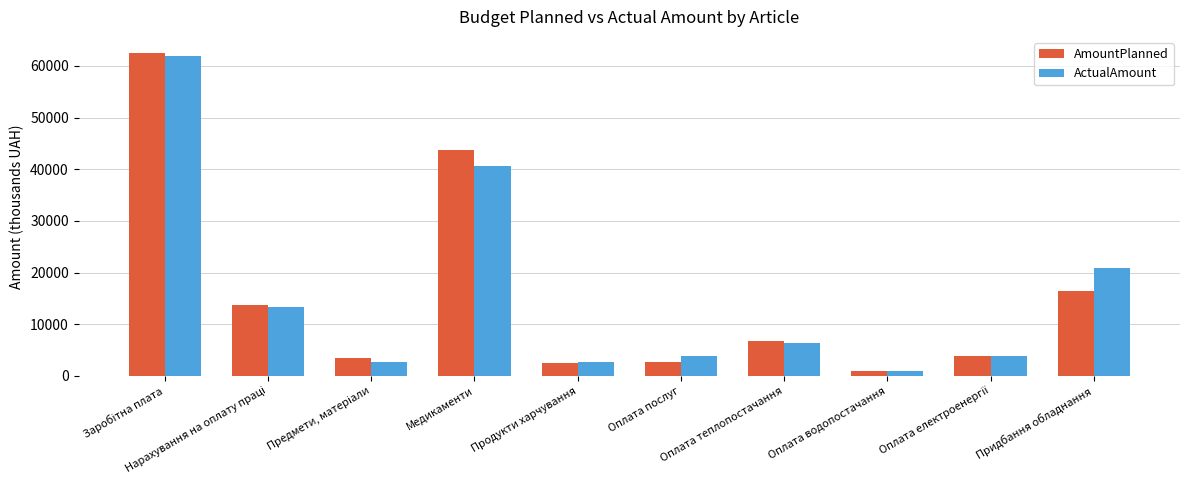

What is the difference between the highest and lowest values at Оплата теплопостачання?

315.1